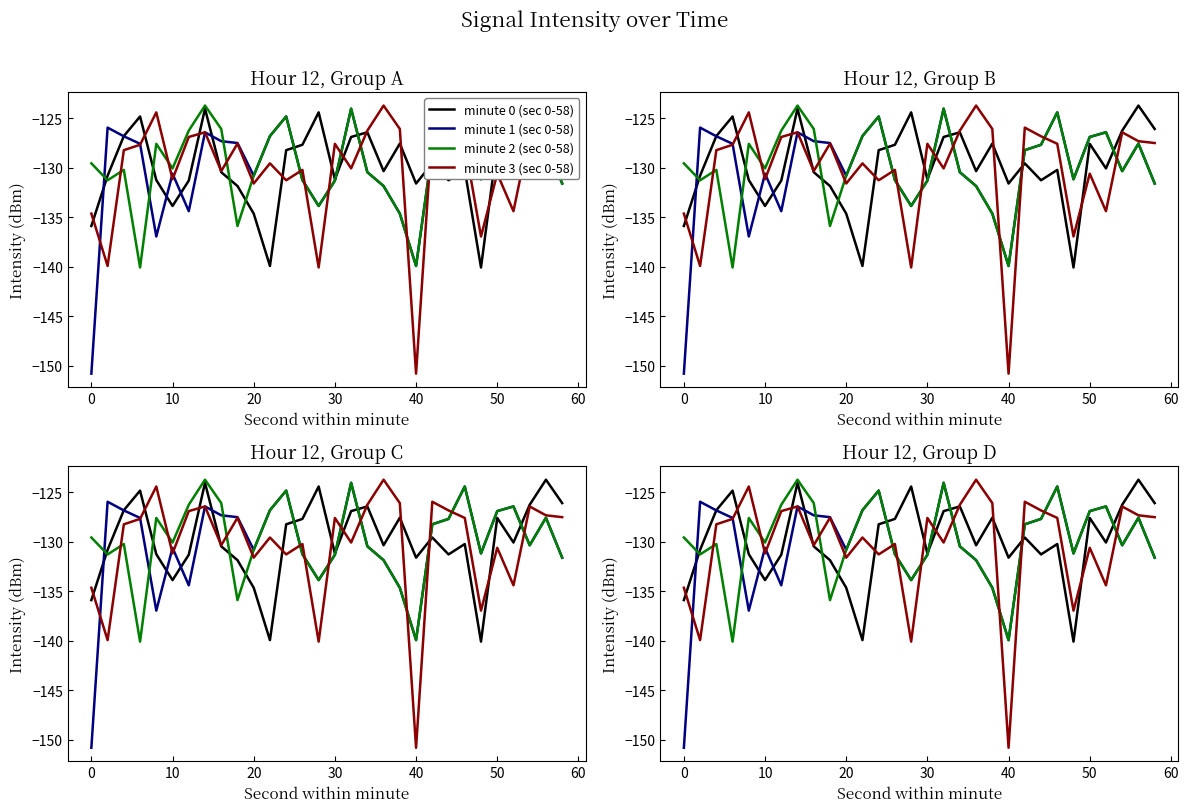

Which series has the widest spread of values?

minute 3 (sec 0-58)